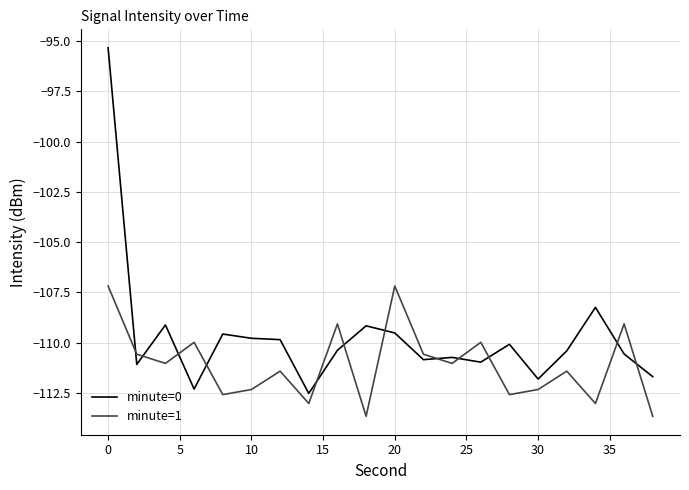

Which series has the largest range (max minus min)?

minute=0